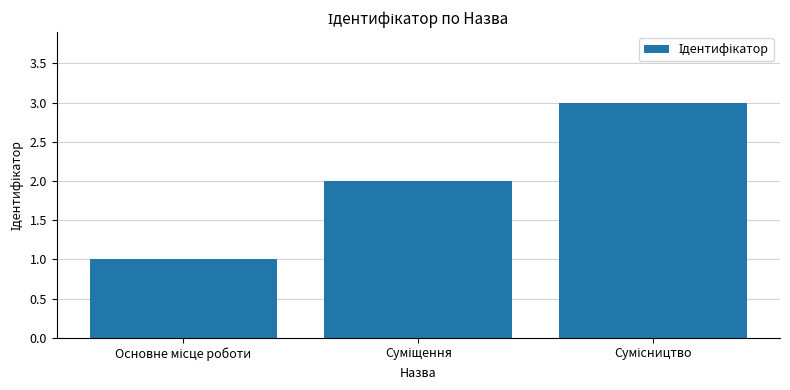

What is the difference between the maximum and minimum values?

2